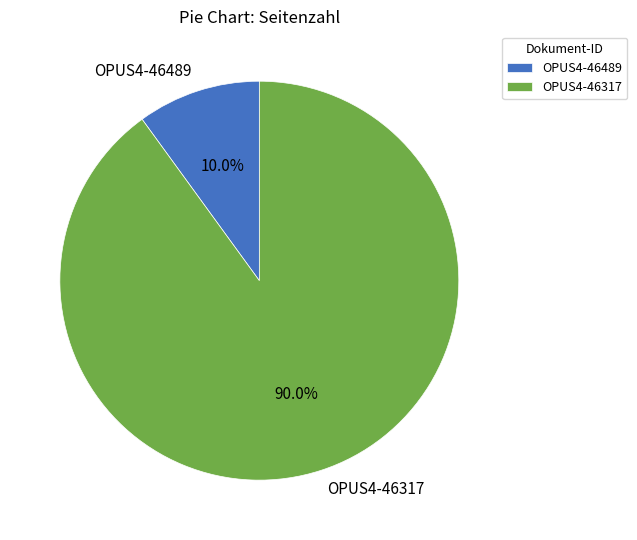

The OPUS4-46317 slice represents 98% of the pie. True or false?

False